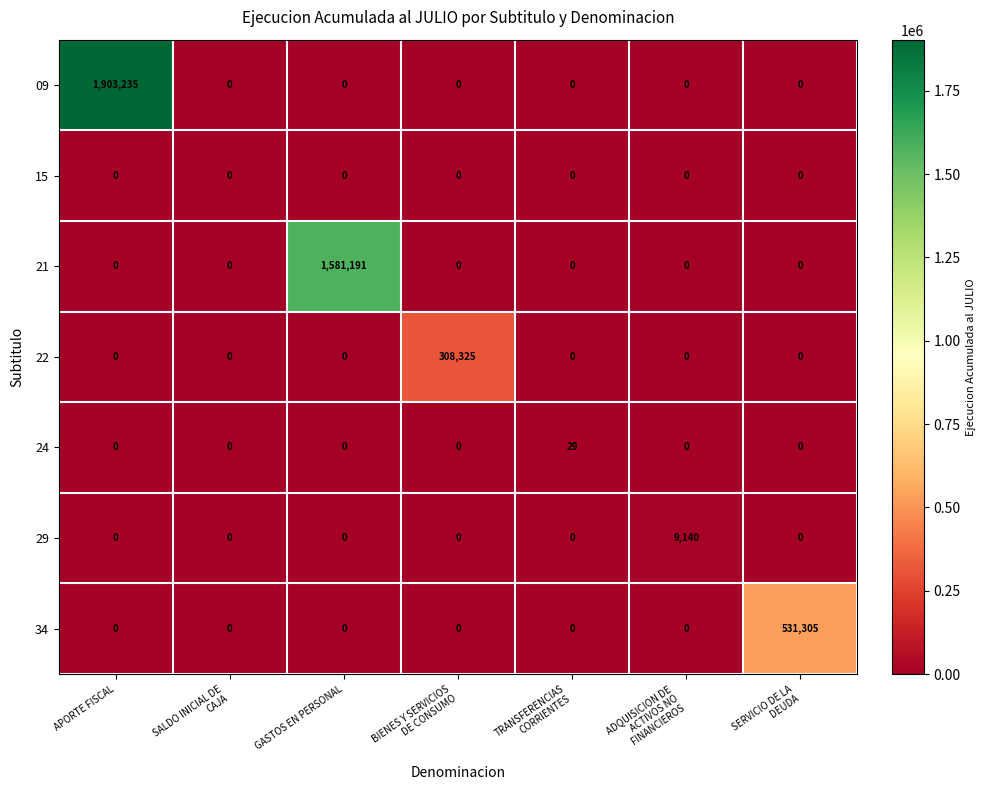

What is the total value across all series at TRANSFERENCIAS
CORRIENTES?

29